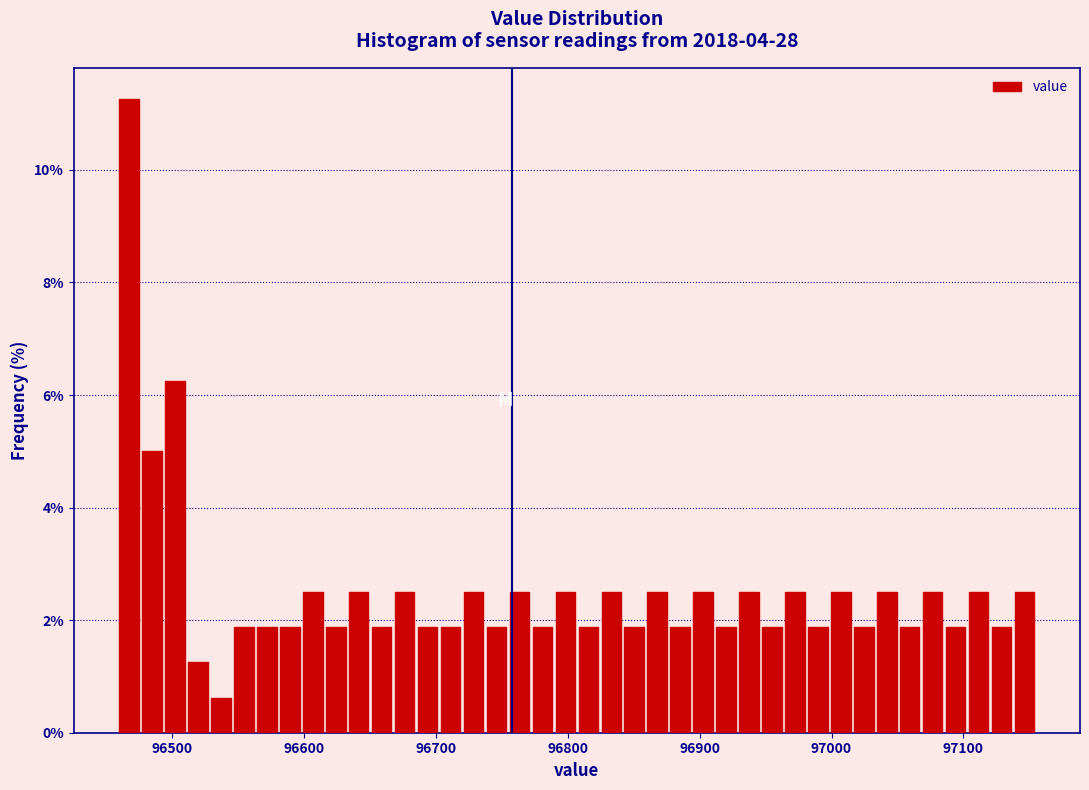

Around what value on the x-axis is the tallest bar? Give the approximate position of its centre, as read against the axis.

96470